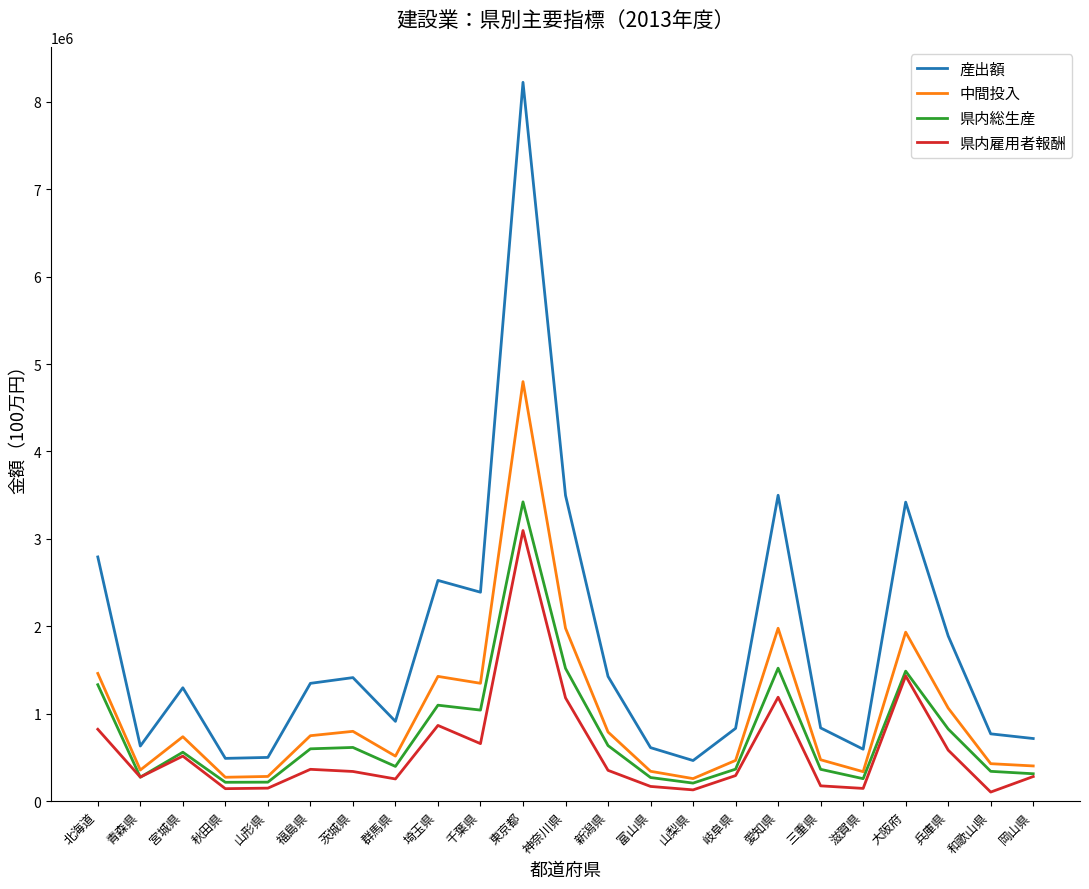

Is it true that 県内総生産 equals 257258 at 滋賀県?

True